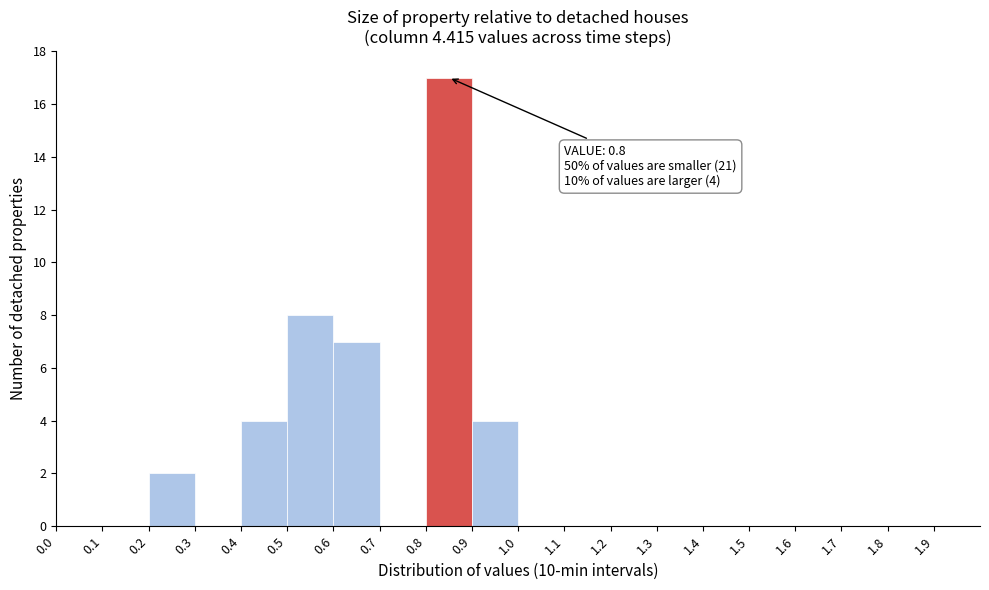

Over which range of the x-axis is the bar tallest?

0.8 to 0.9